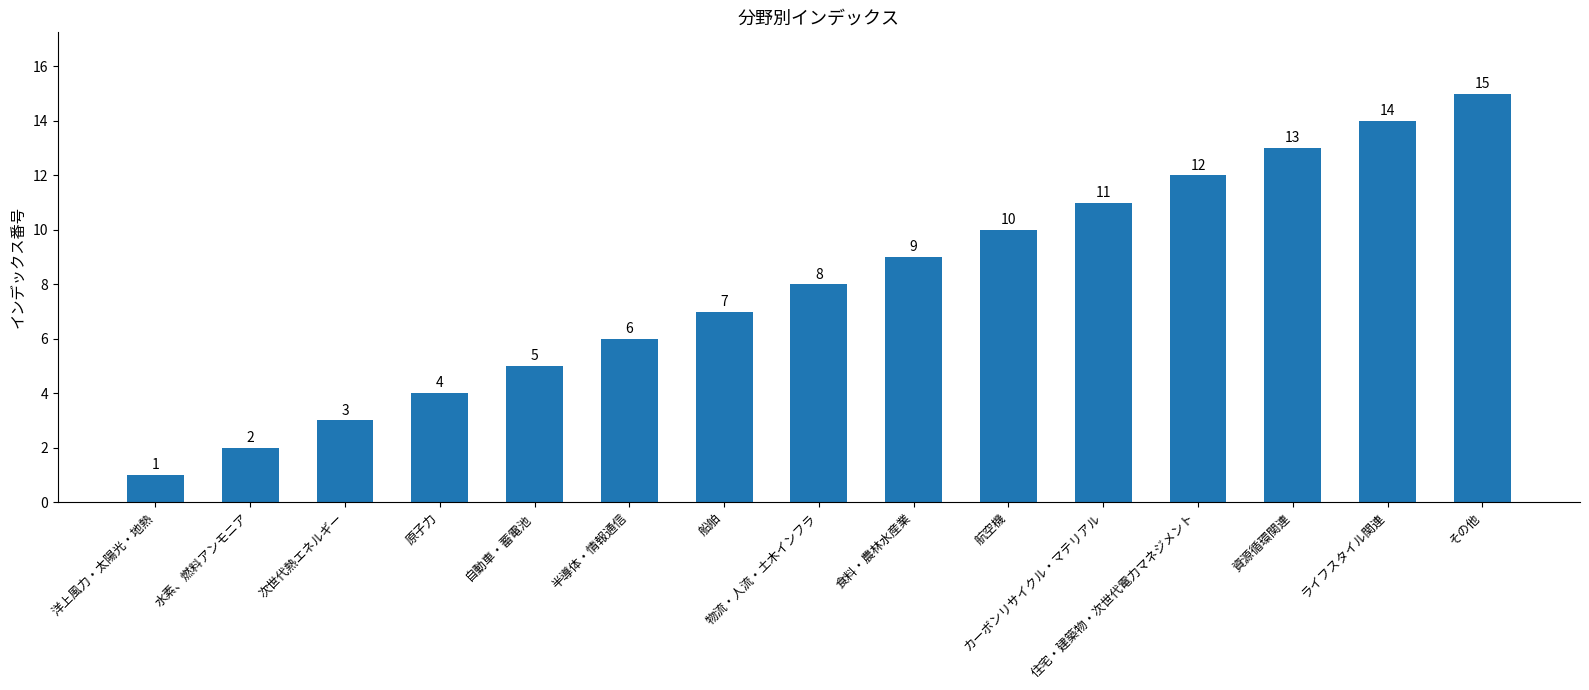

Is it true that the value at ライフスタイル関連 is 14?

True